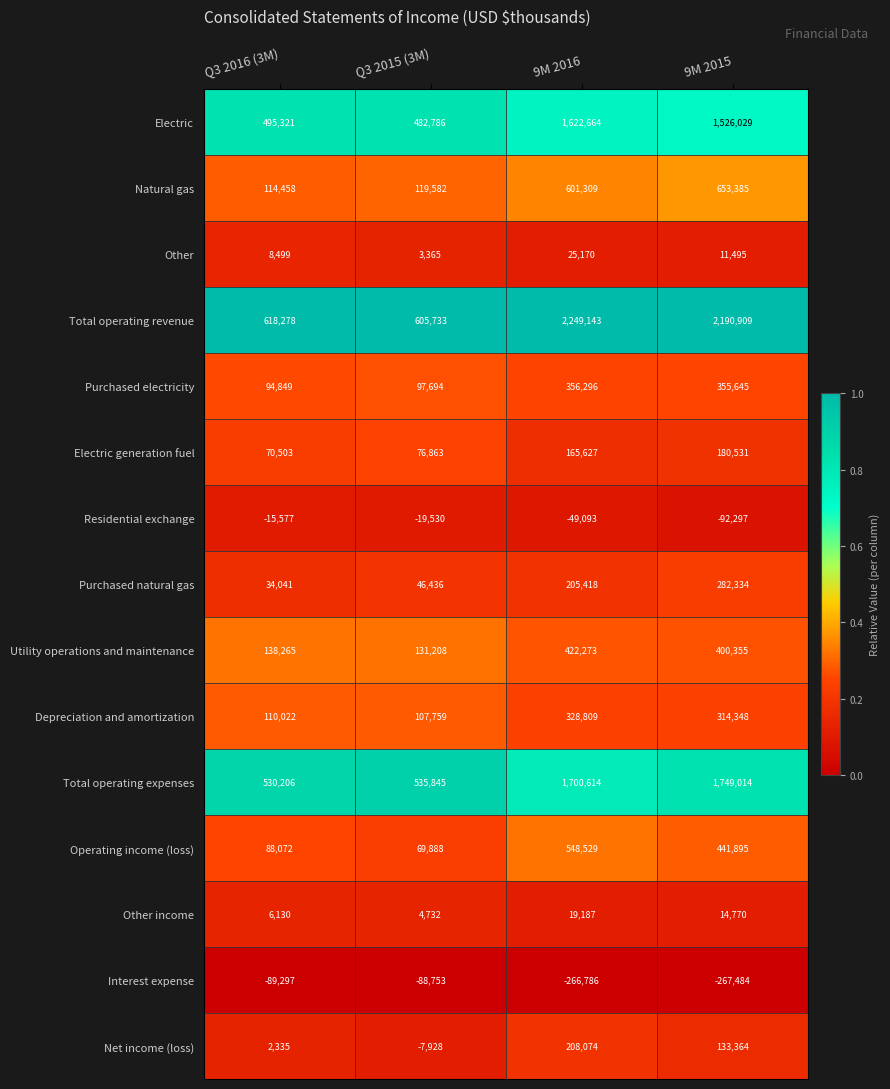

True or false: Operating income (loss) has a value of 261562 at 9M 2015.

False